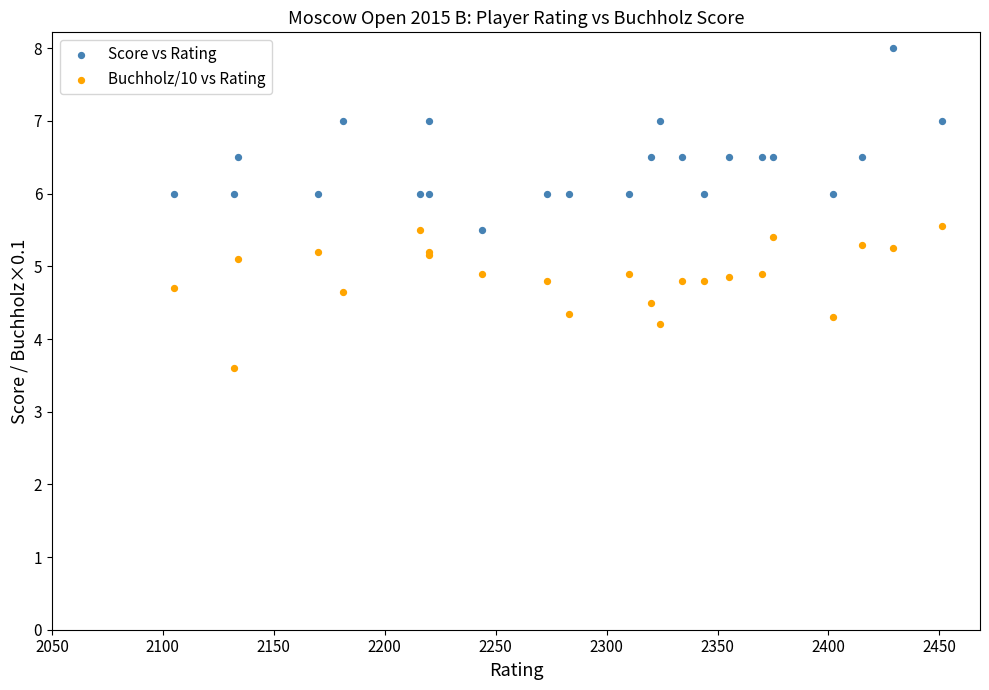

Which series contains the lowest Y value?

Buchholz/10 vs Rating